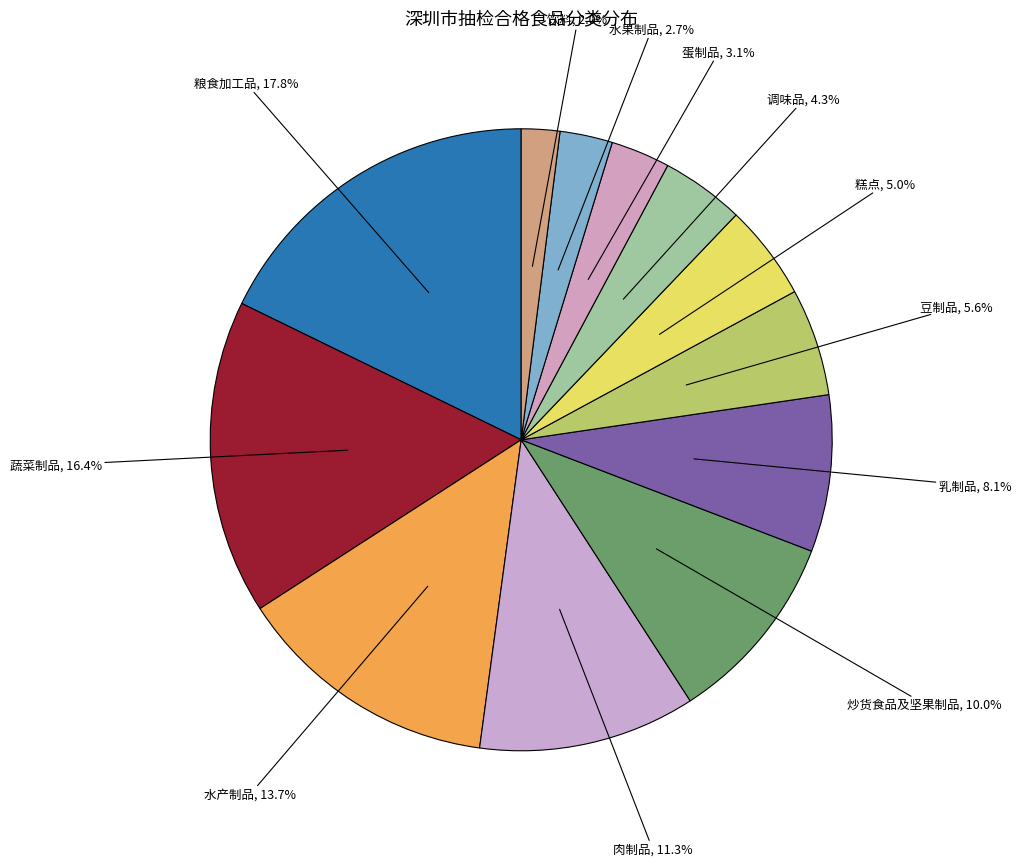

Does any single category account for the majority?

No